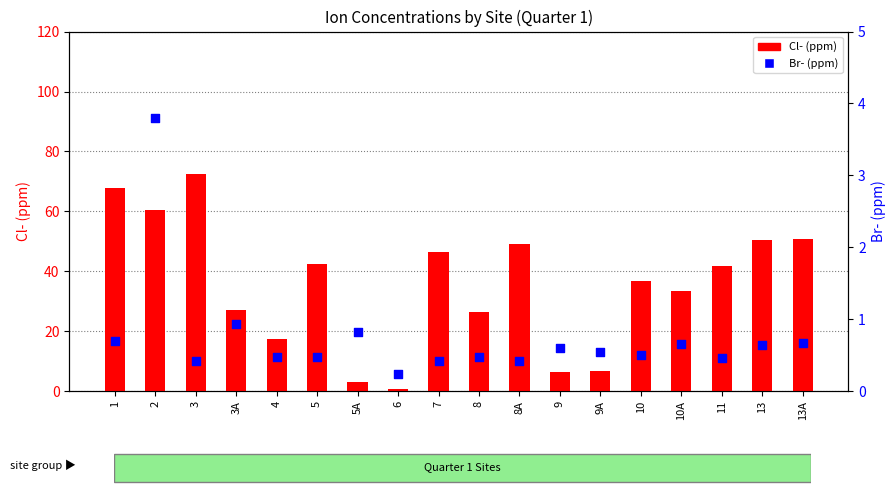

Which series reaches the maximum Y coordinate?

Cl- (ppm)